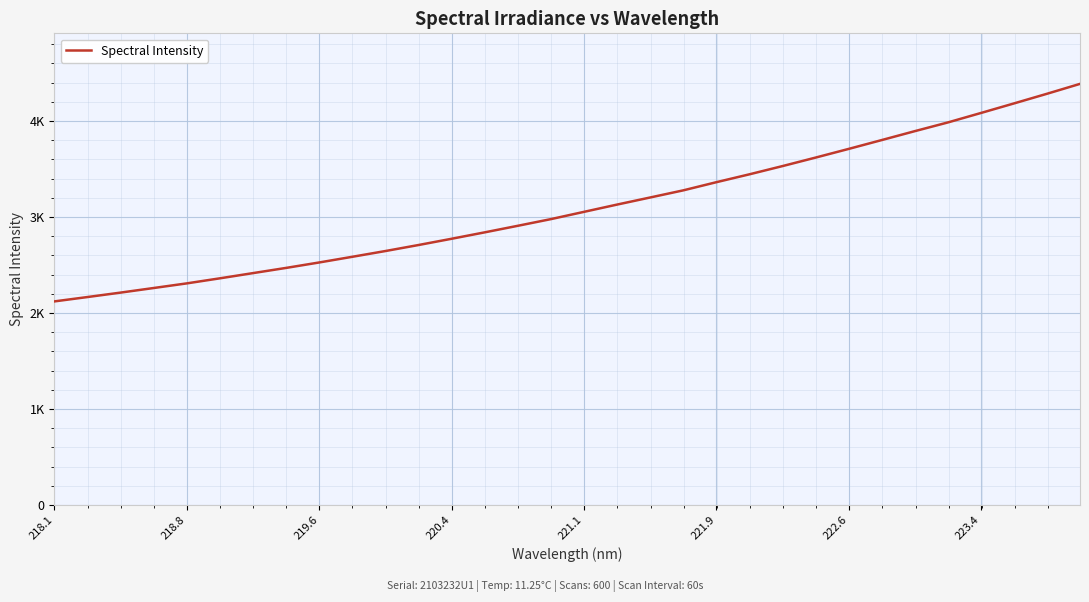

Does the chart display data point markers on the line(s)?

No